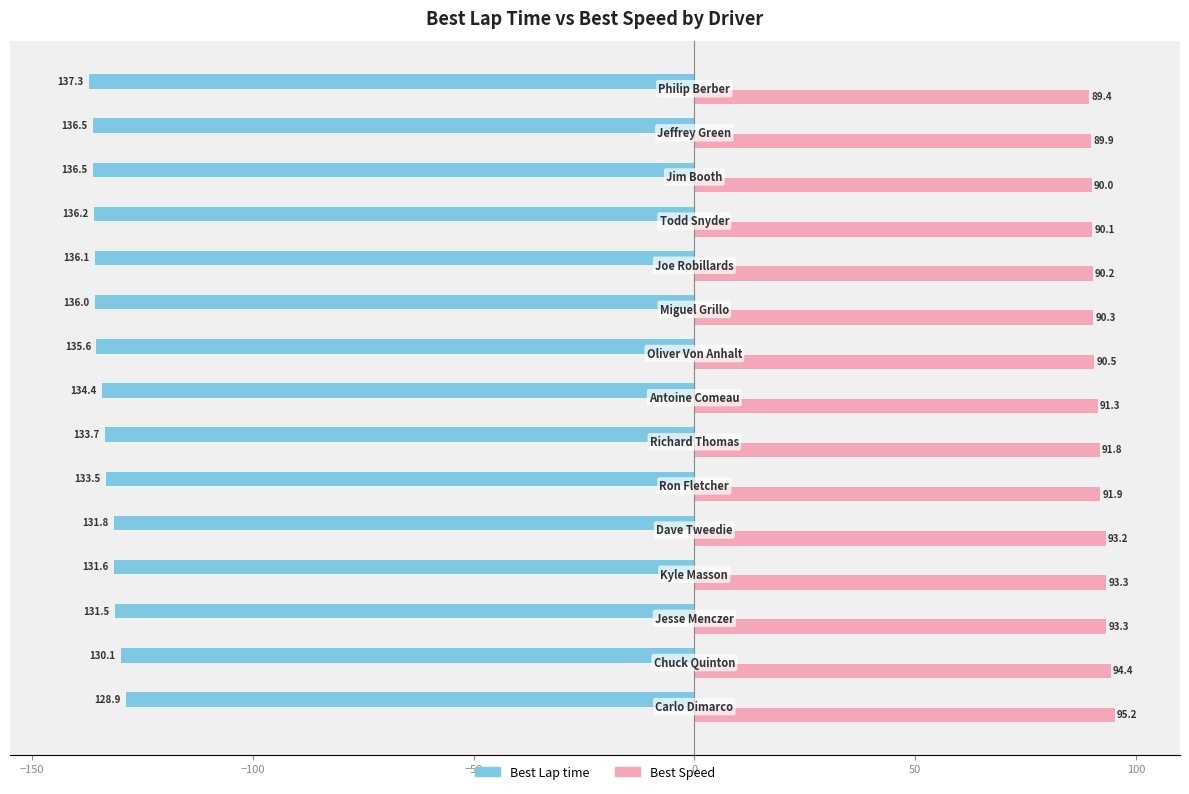

Which series has the largest total across all categories?

Best Speed